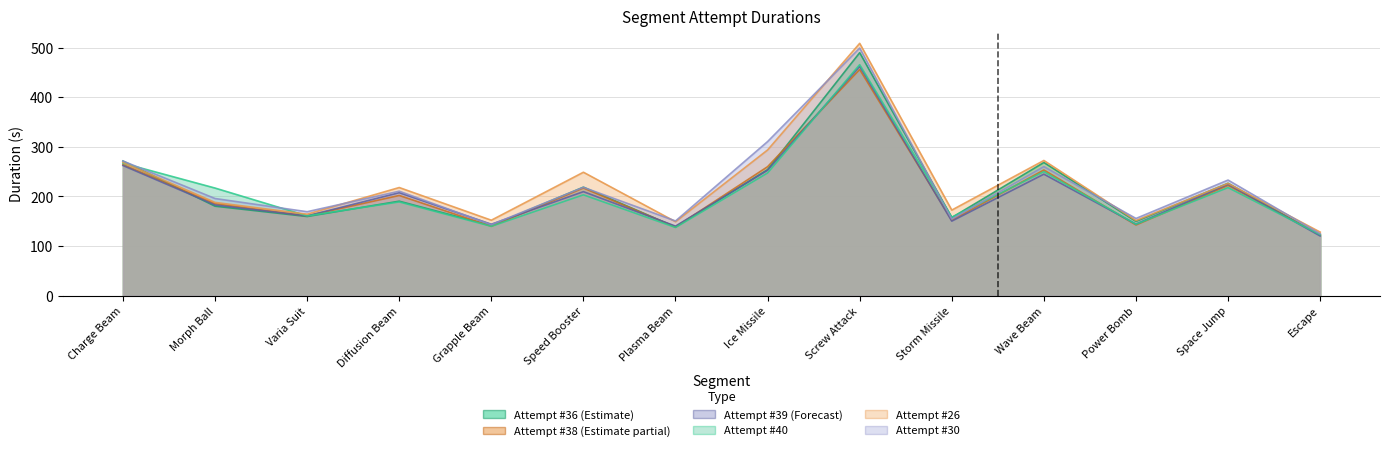

Where do Attempt #36's Duration (ms) and Attempt #39's Duration (ms) first cross each other?

Charge Beam and Morph Ball